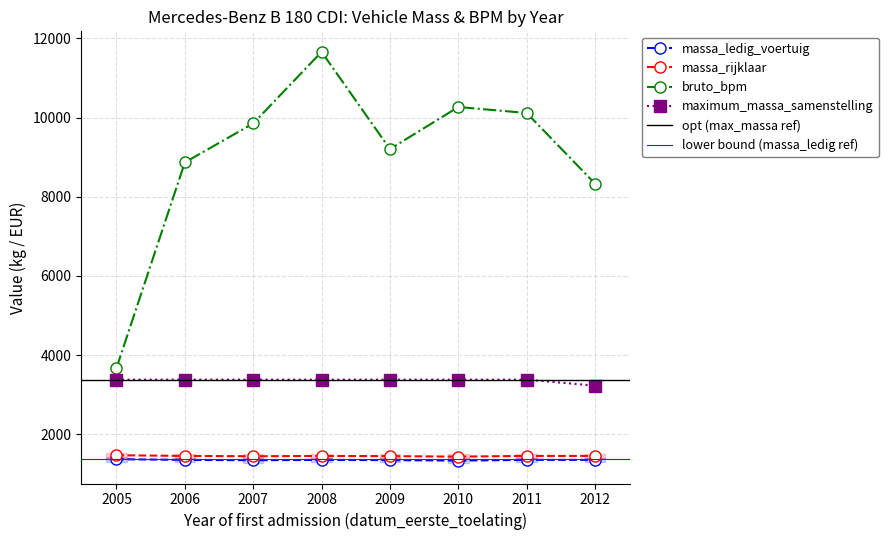

What is the sum of the maximum_massa_samenstelling values at 2010 and 2008?

6760.0